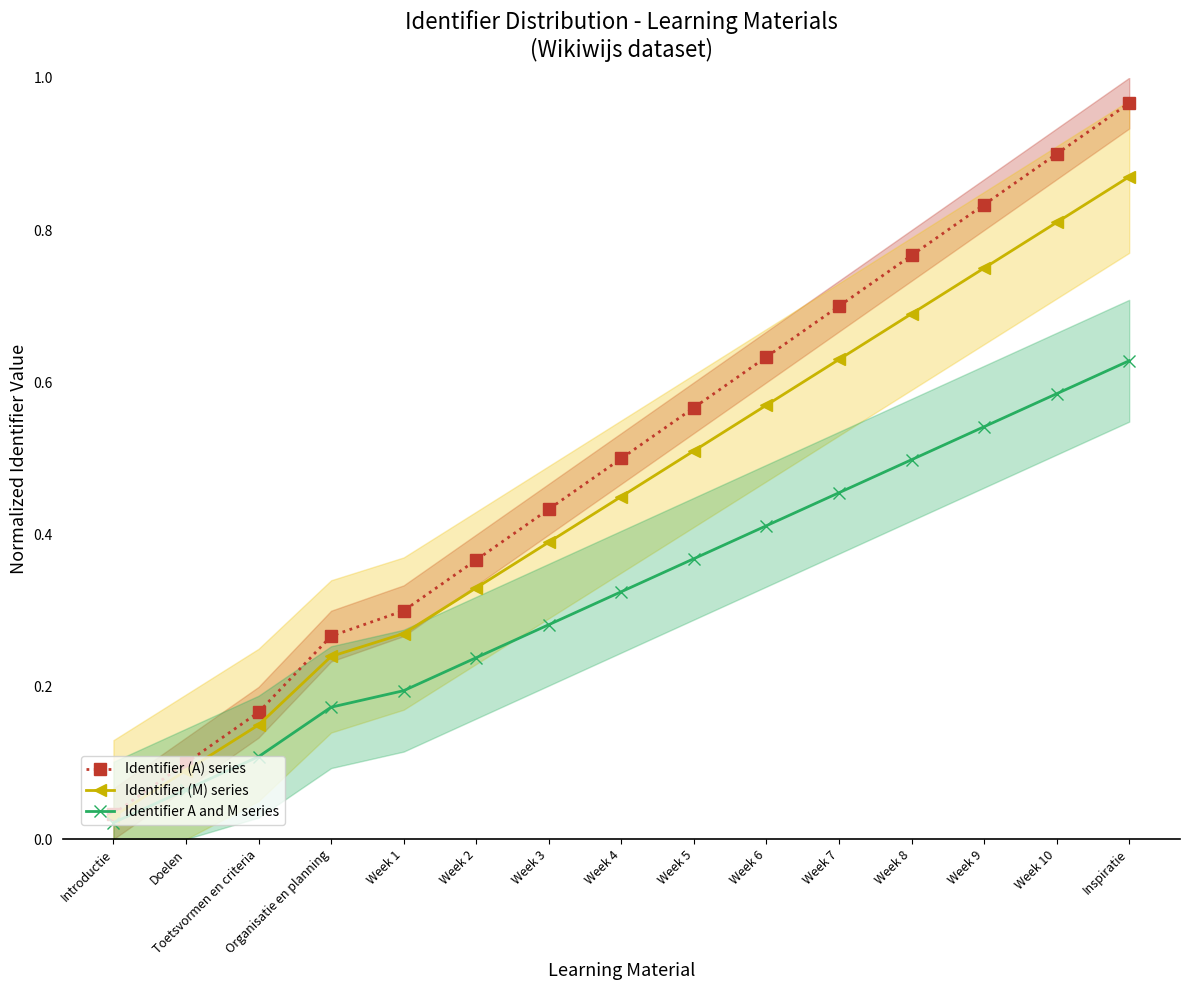

How many series are shown in this chart?

3